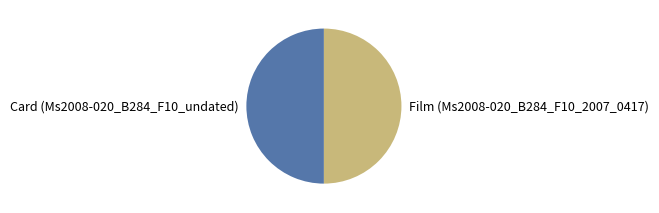

How many segments does this pie chart have?

2